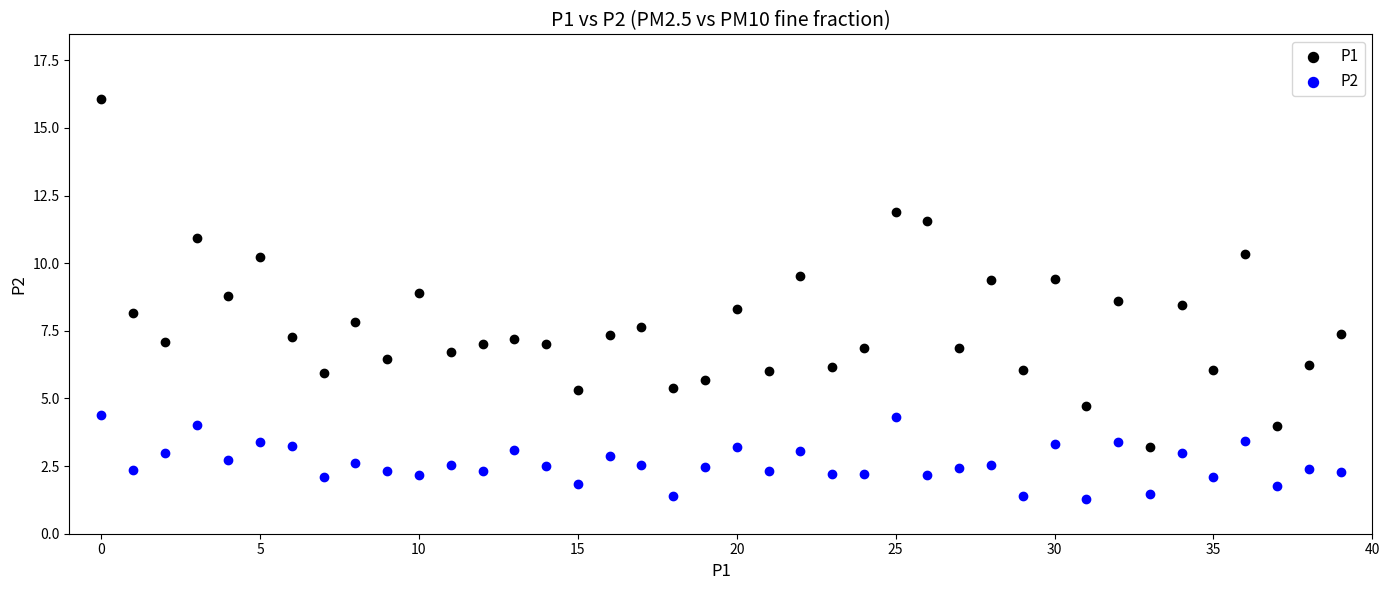

Which series reaches the maximum Y coordinate?

P1